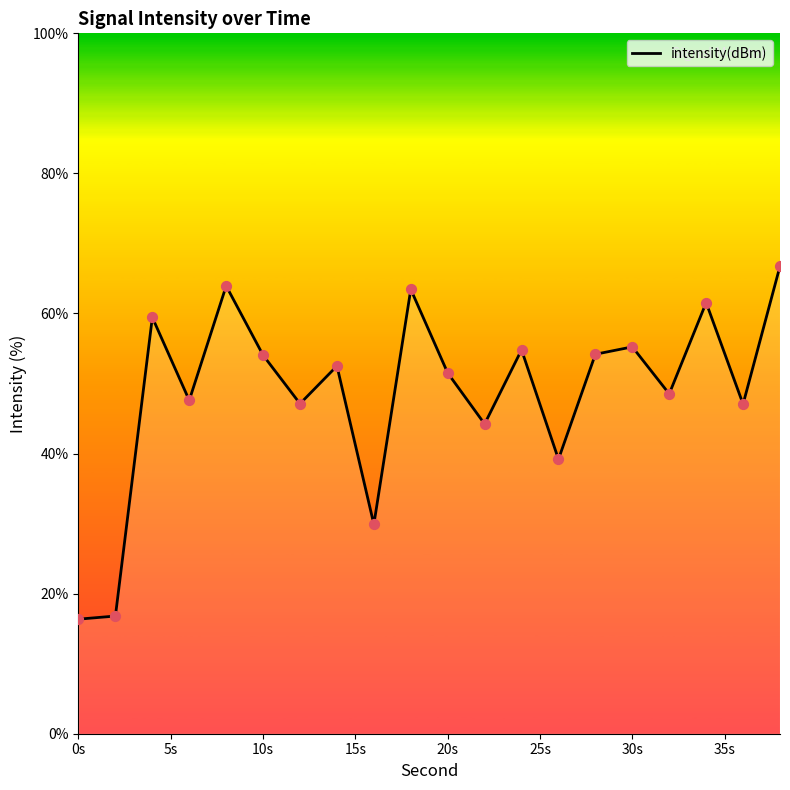

What is the maximum value shown in the chart?

66.8